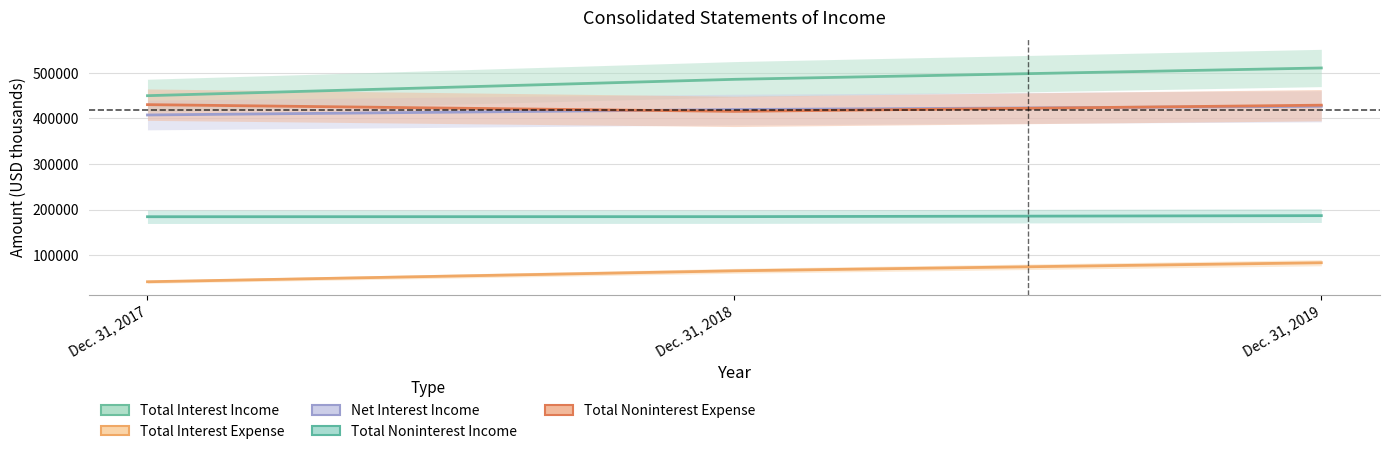

Which category has the highest value across all series?

Dec. 31, 2019